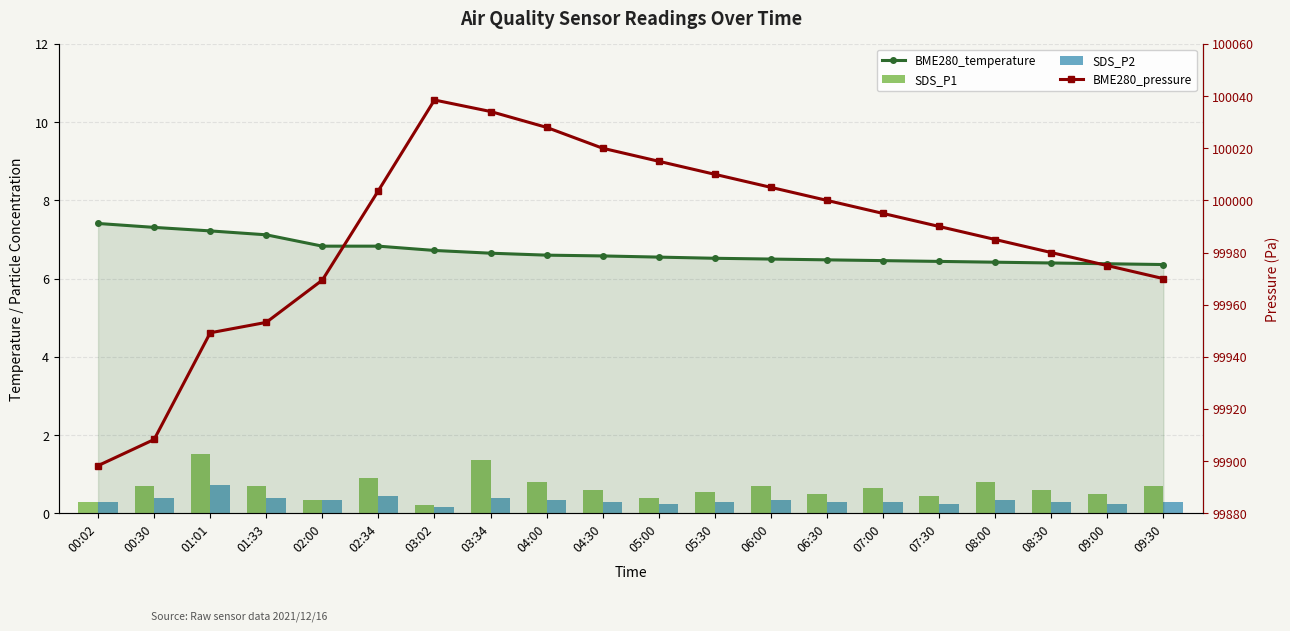

What is the difference between the maximum and minimum values in the SDS_P1 series?

1.3